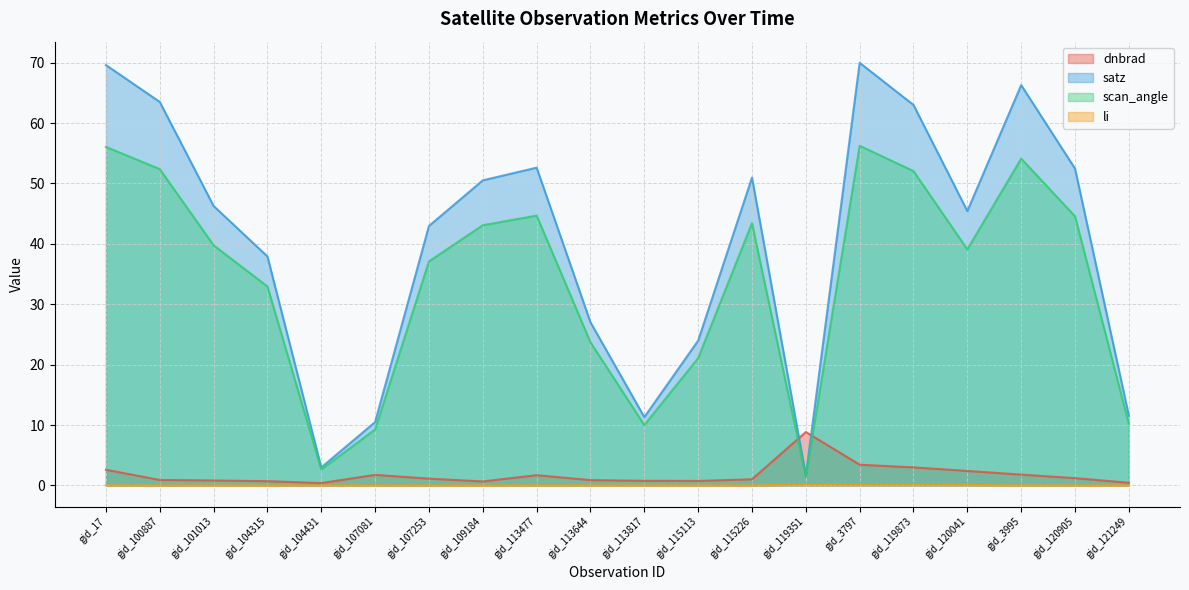

Between gid_100887 and gid_115226, which series saw the biggest shift?

satz